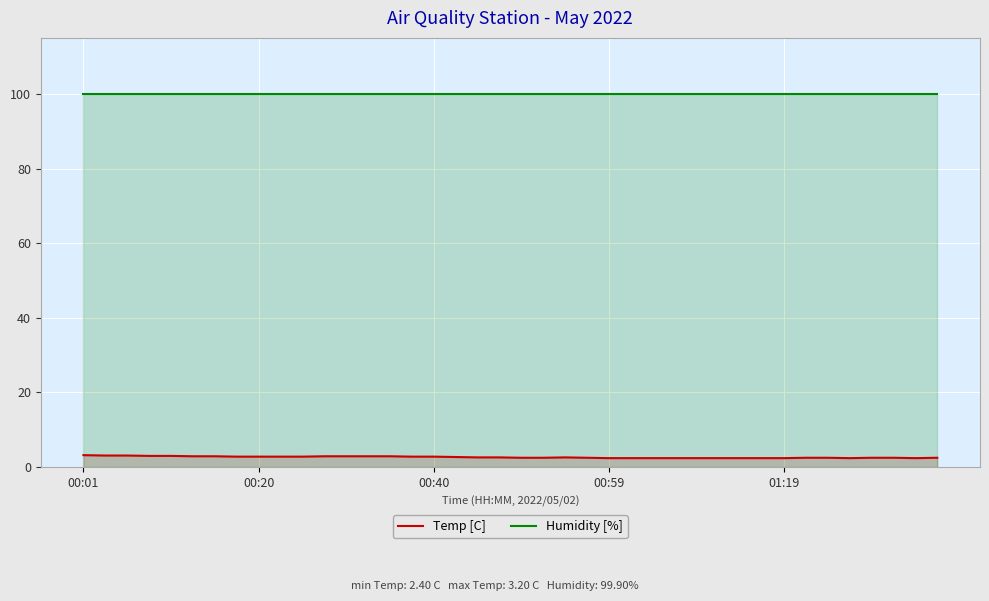

Which series has the largest range (max minus min)?

Temp [C]